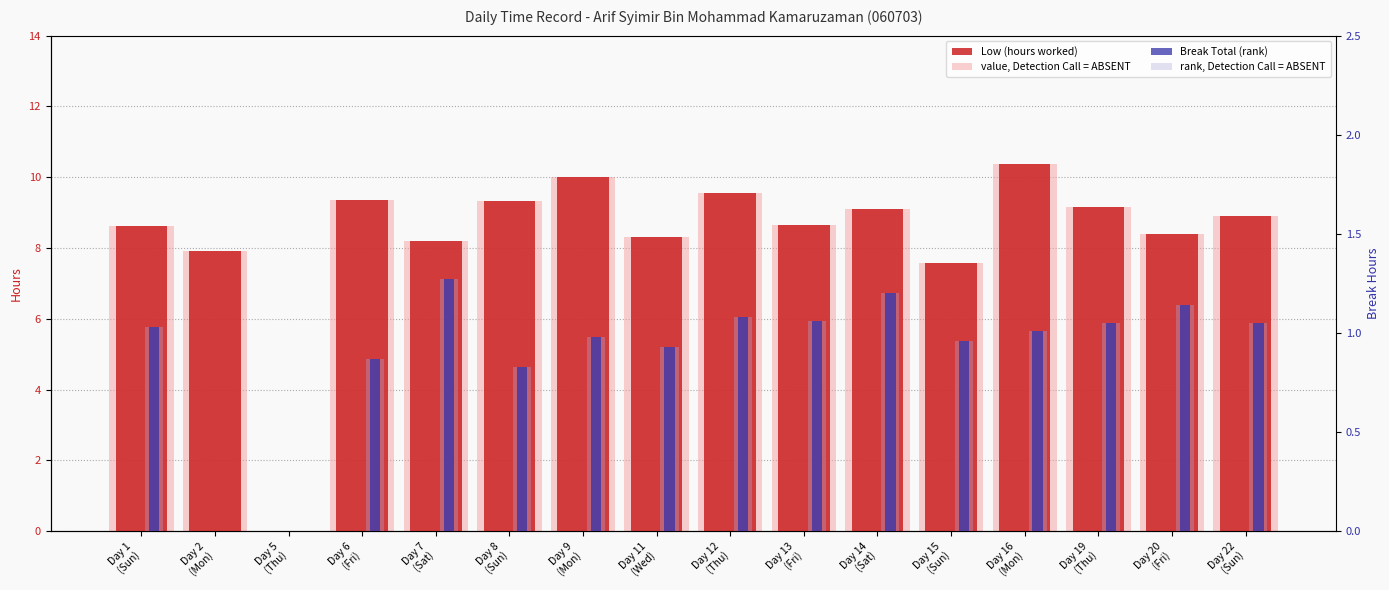

How many values in the rank, Detection Call = ABSENT series are below 1?

7